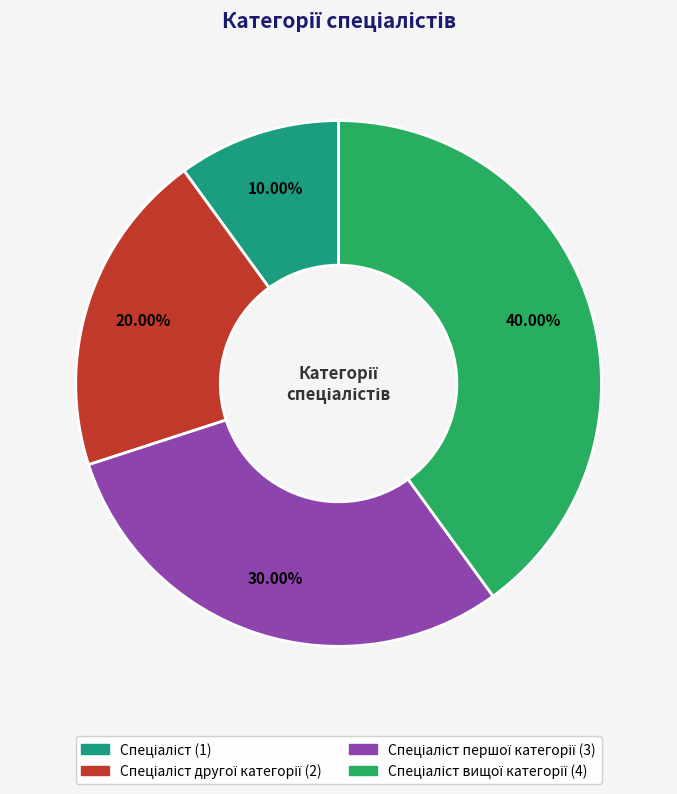

Rank the categories by value from lowest to highest.

Спеціаліст, Спеціаліст другої категорії, Спеціаліст першої категорії, Спеціаліст вищої категорії